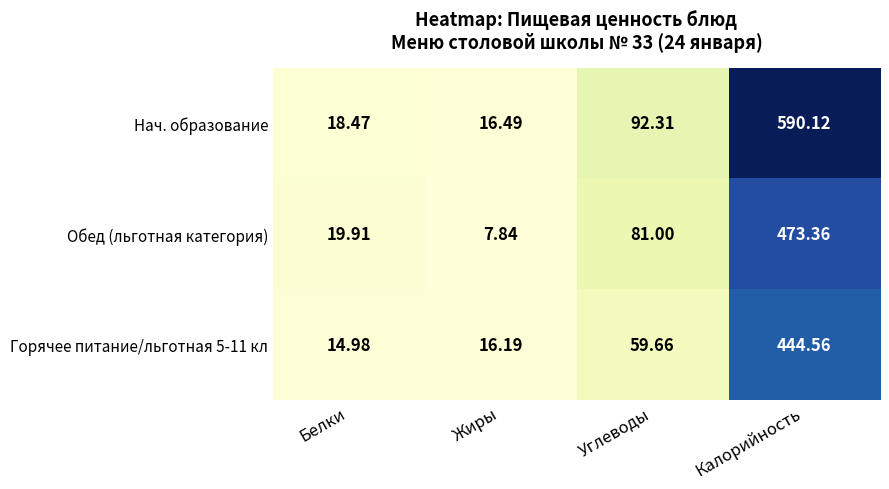

Rank the series by their maximum value, from highest to lowest.

Нач. образование, Обед (льготная категория), Горячее питание/льготная 5-11 кл